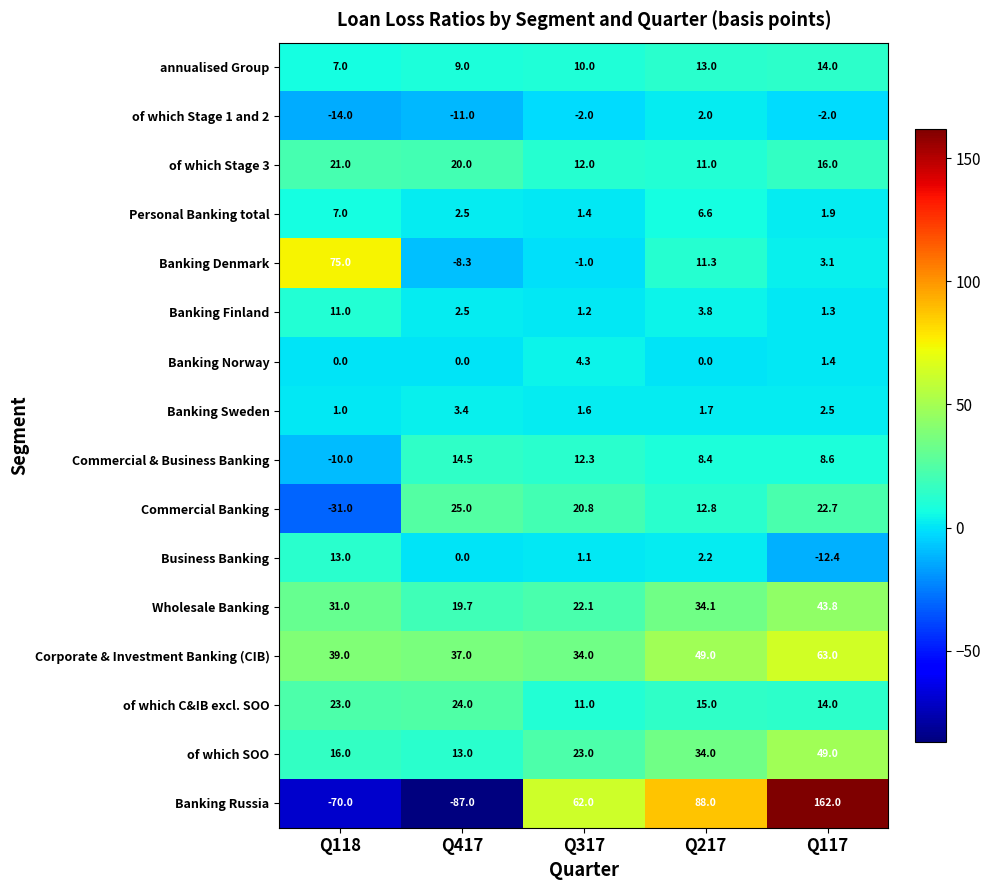

Rank the series by their maximum value, from lowest to highest.

of which Stage 1 and 2, Banking Sweden, Banking Norway, Personal Banking total, Banking Finland, Business Banking, annualised Group, Commercial & Business Banking, of which Stage 3, of which C&IB excl. SOO, Commercial Banking, Wholesale Banking, of which SOO, Corporate & Investment Banking (CIB), Banking Denmark, Banking Russia